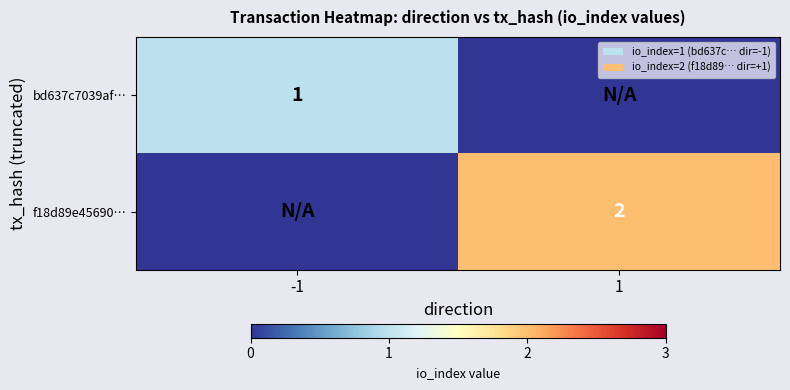

True or false: bd637c7039af… has a value of 0 at -1.

False